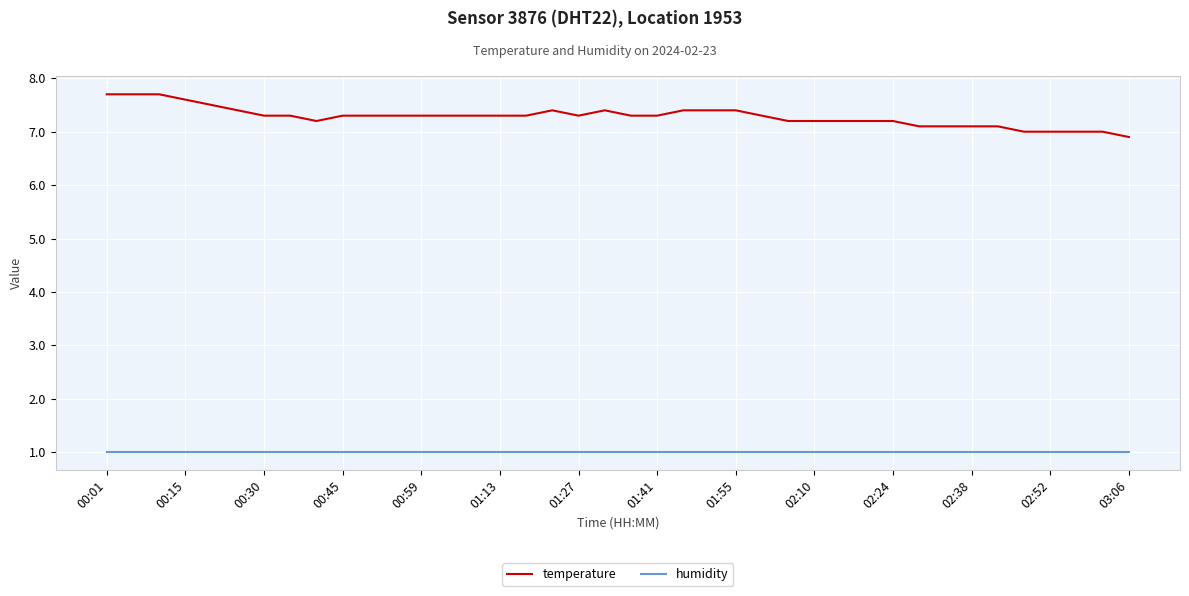

Rank the series by their maximum value, from highest to lowest.

temperature, humidity